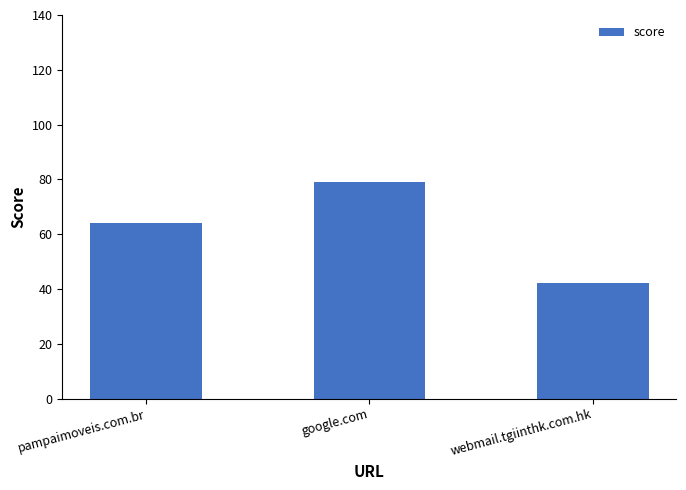

What is the sum of all values?

185